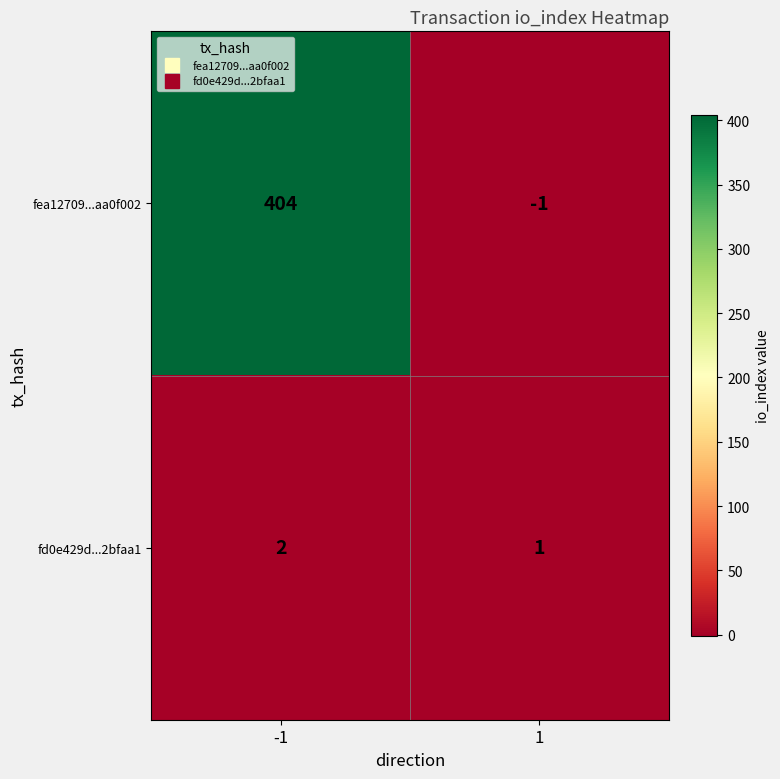

What is the sum of all fd0e429d...2bfaa1 values?

3